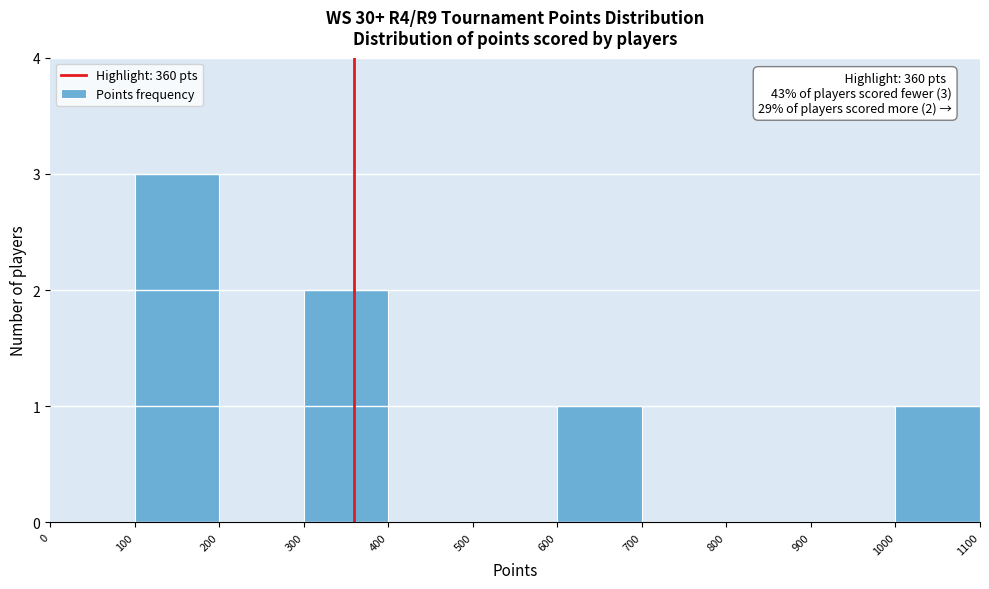

Which range on the x-axis has the tallest bar?

100 to 200